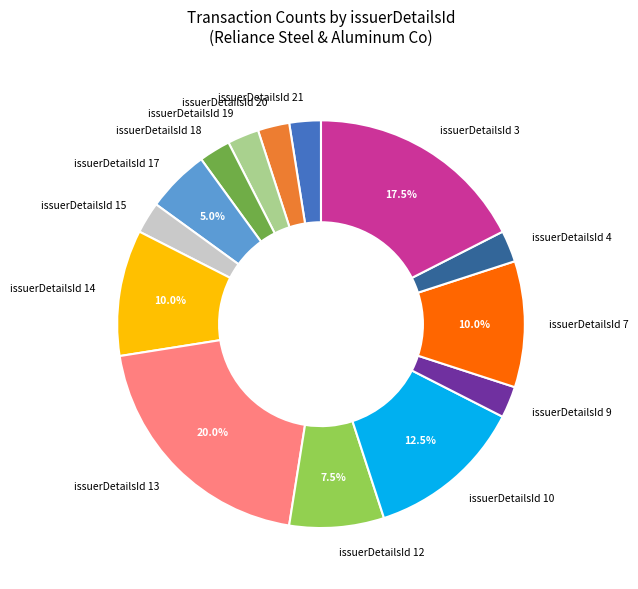

Between issuerDetailsId 3 and issuerDetailsId 19, which is larger?

issuerDetailsId 3